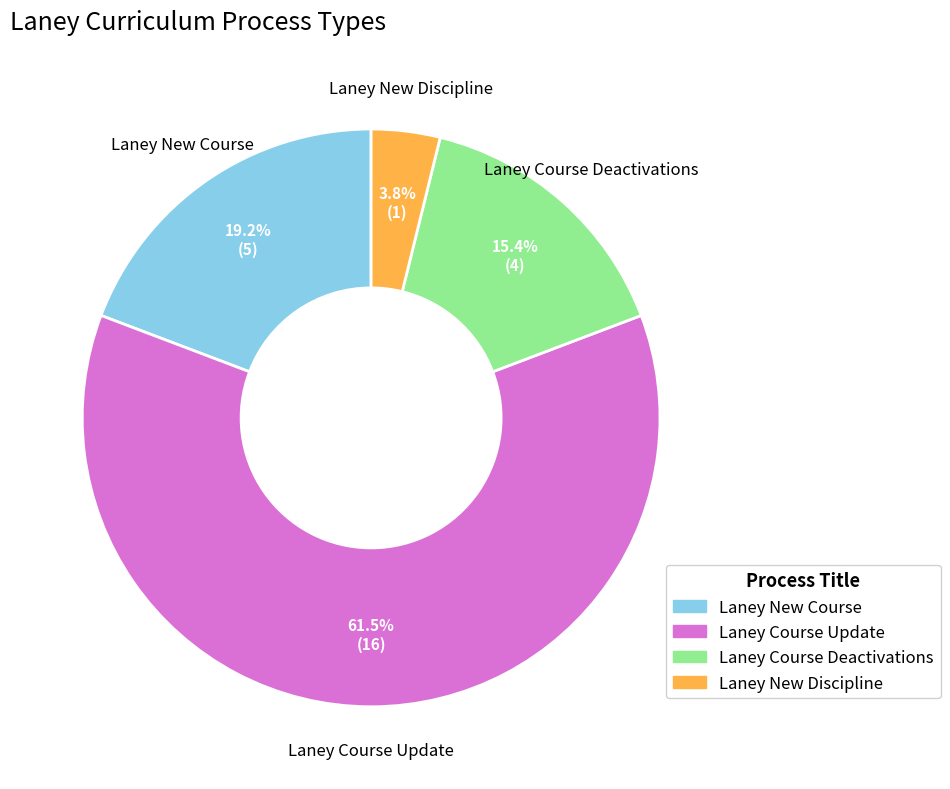

True or false: Laney Course Update accounts for 51% of the total.

False